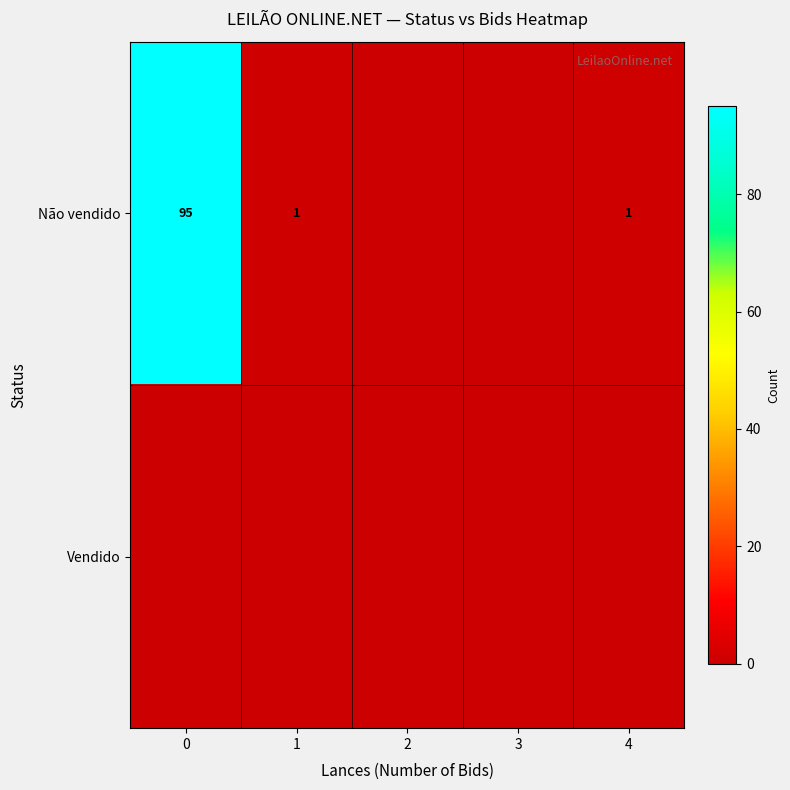

The Não vendido series shows 95 at 0. True or false?

True